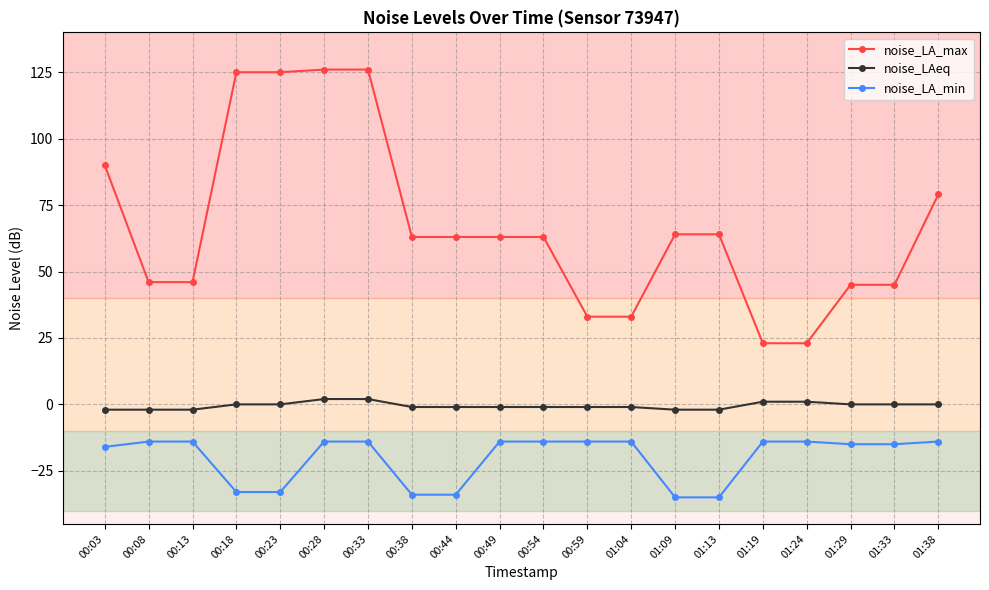

How many series are shown in this chart?

3